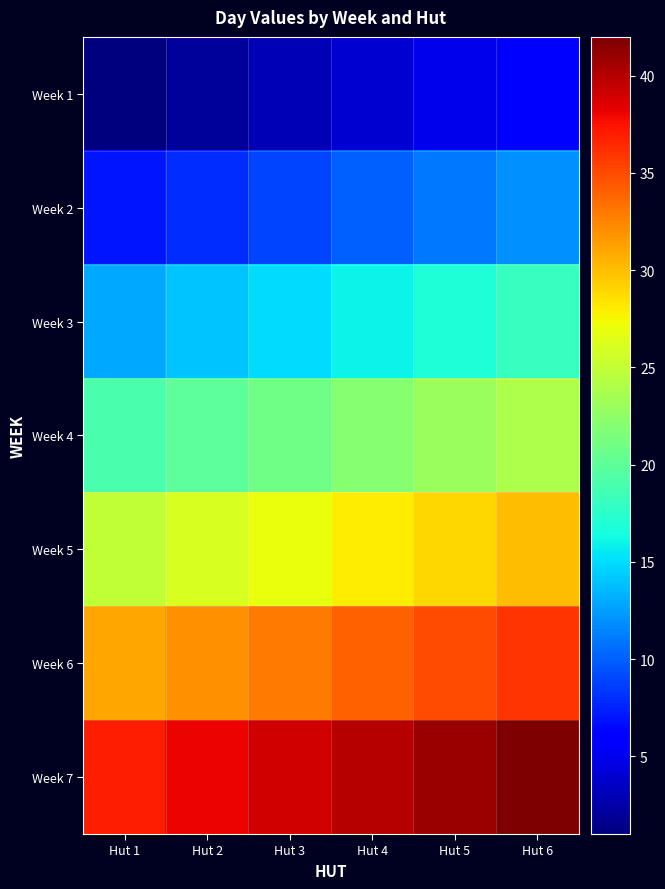

At which category does the chart reach its peak across all series?

Hut 6